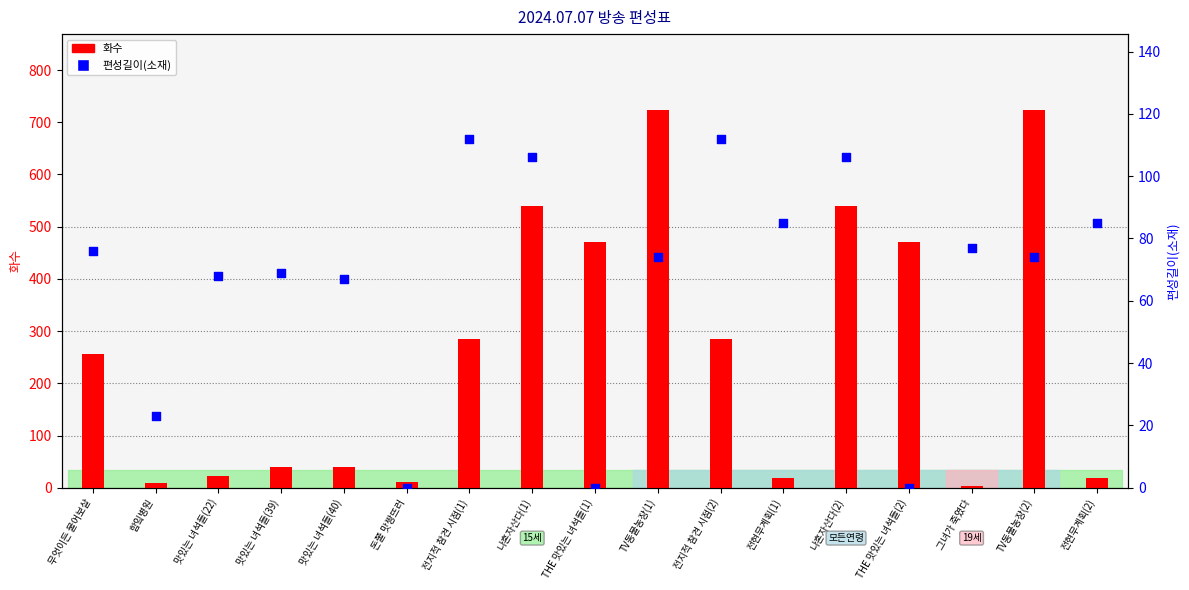

At how many categories does at least one series exceed 99?

9